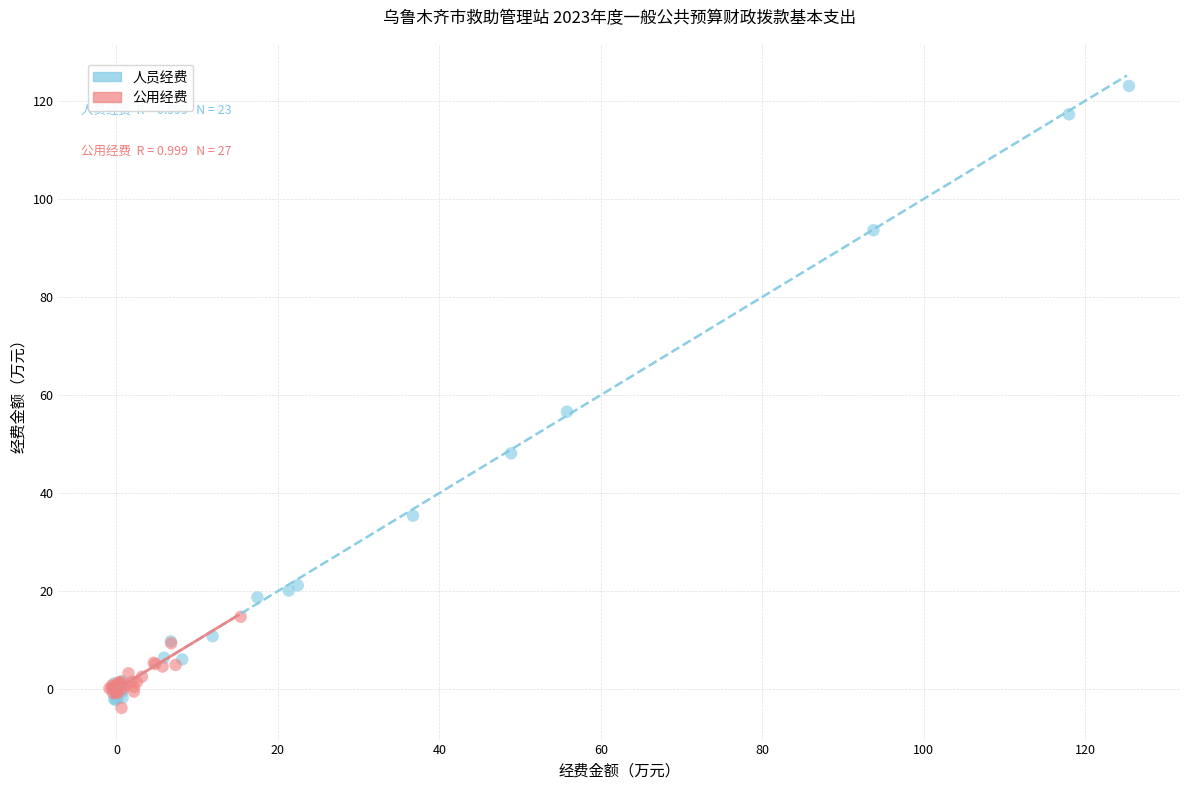

Which series contains the highest Y value?

人员经费